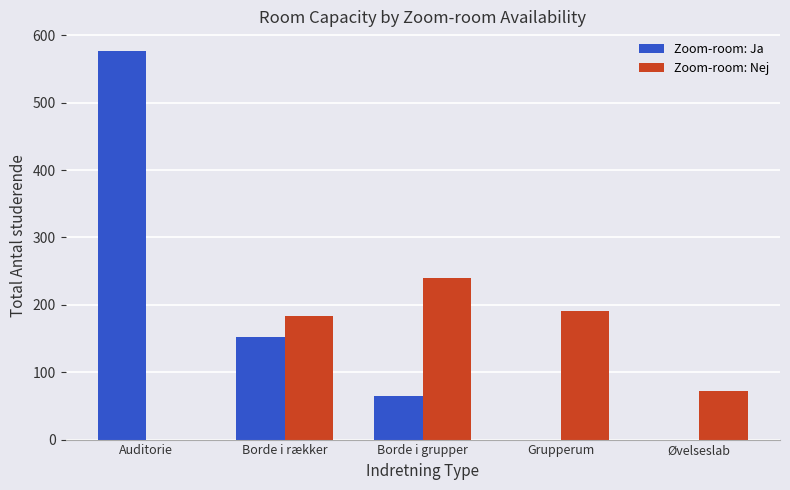

Count the number of data series in this chart.

2